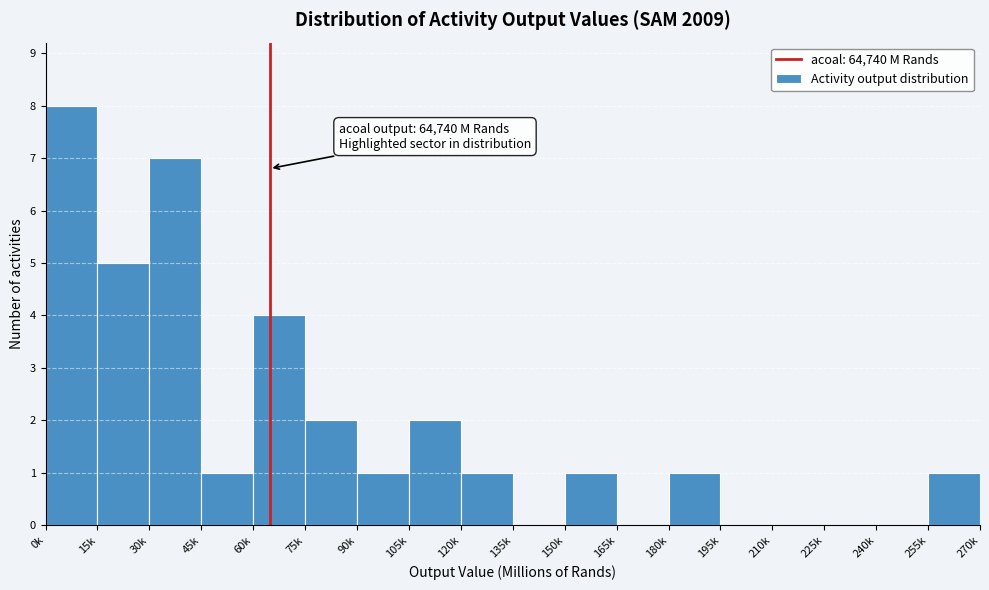

Reading left to right, extract all data points from this chart.

0k=8	15k=5	30k=7	45k=1	60k=4	75k=2	90k=1	105k=2	120k=1	135k=0	150k=1	165k=0	180k=1	195k=0	210k=0	225k=0	240k=0	255k=1